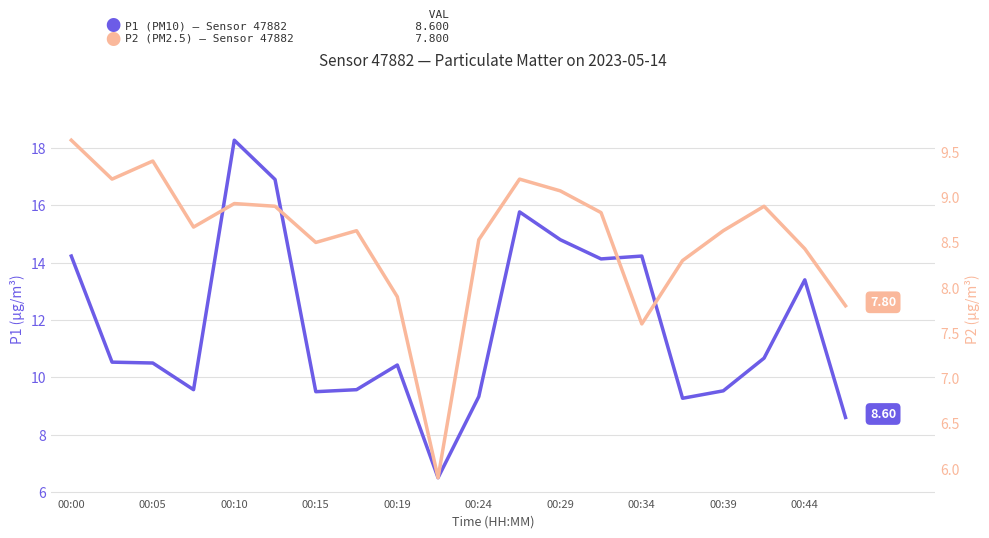

Rank the series at 00:19 from highest to lowest value.

P1 (PM10), P2 (PM2.5)